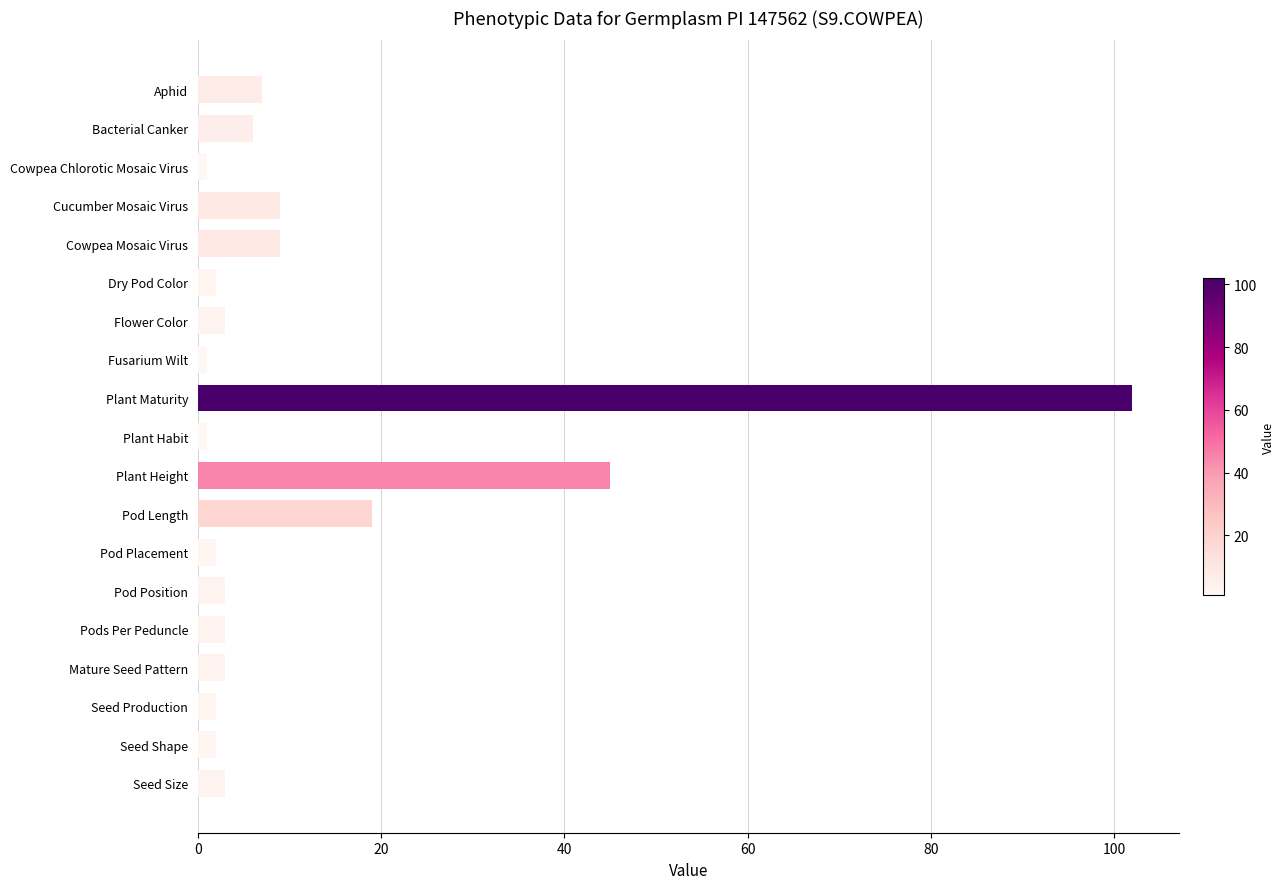

Between Pods Per Peduncle and Pod Length, which is larger?

Pod Length